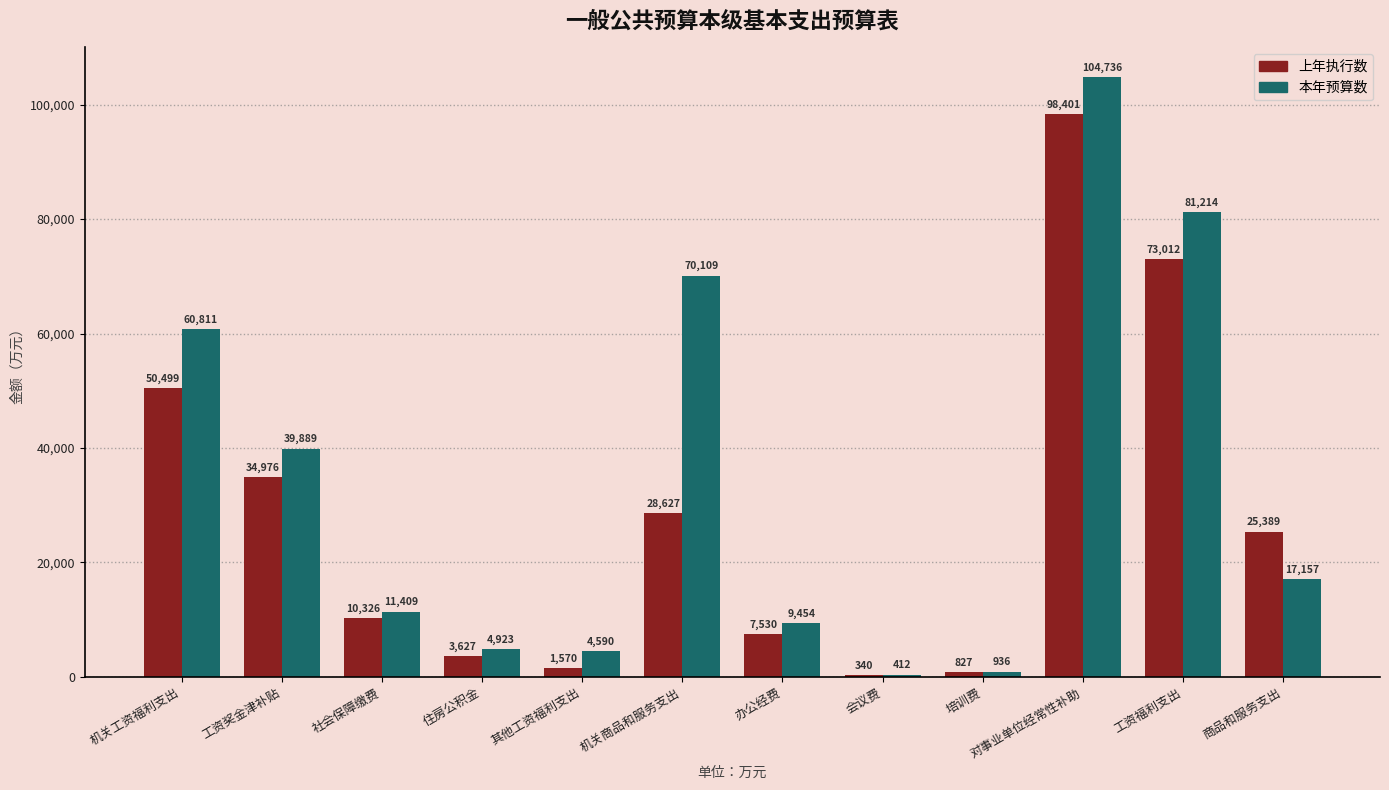

List the series in order of their overall mean, lowest first.

上年执行数, 本年预算数